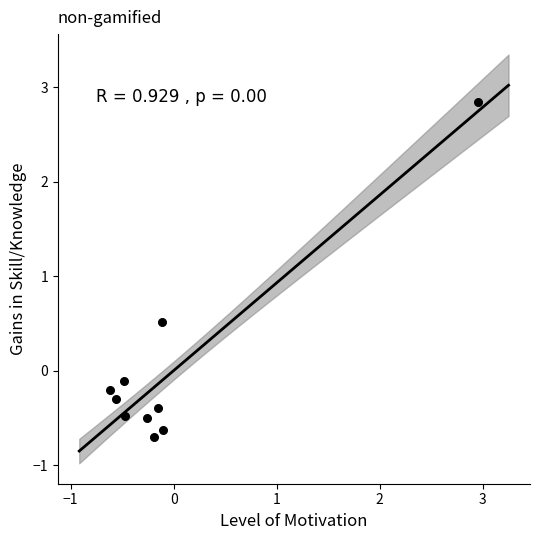

What is the range of X values (max minus min)?

3.6